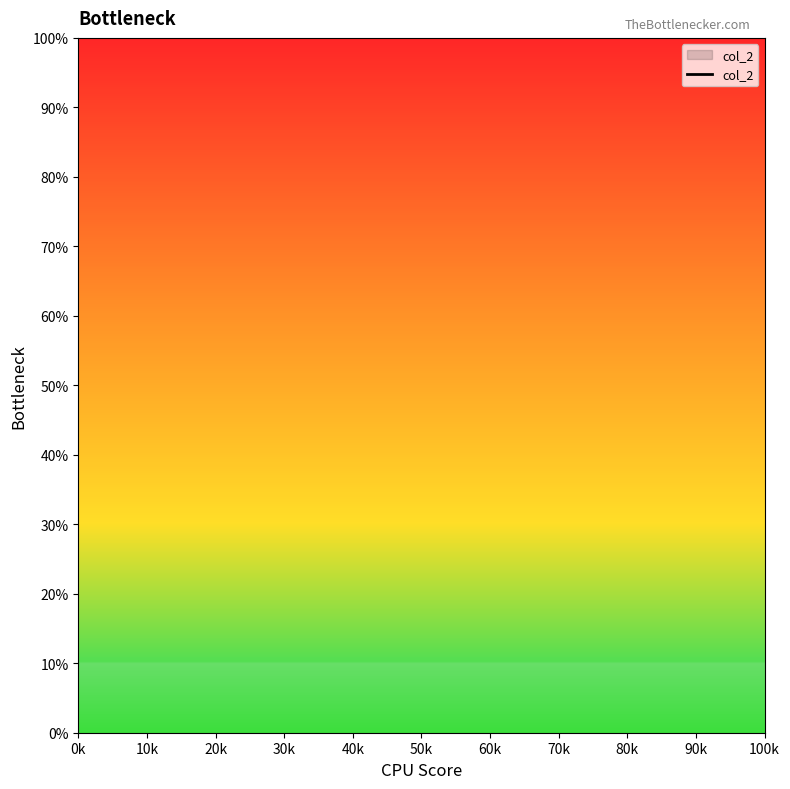

What is the difference between the maximum and minimum values?

90.3